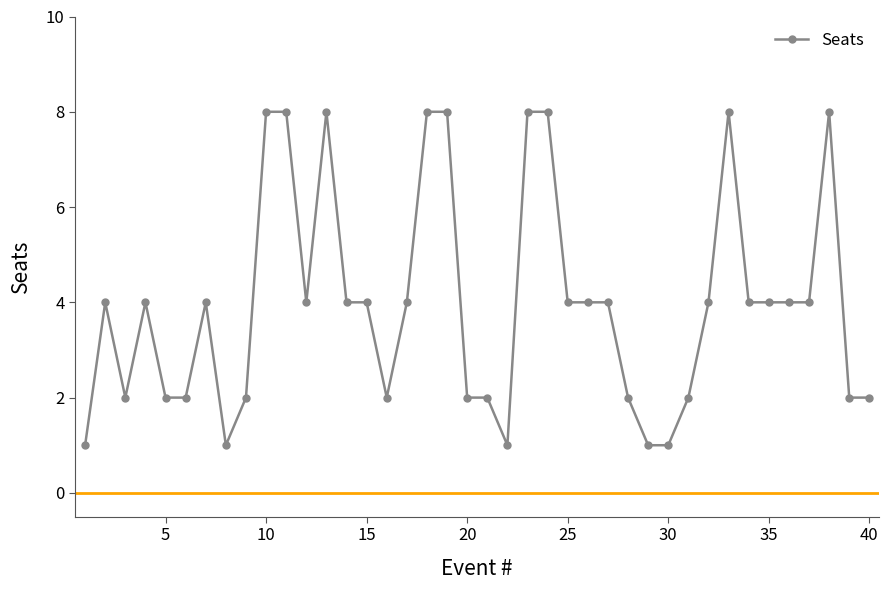

What is the average value?

4